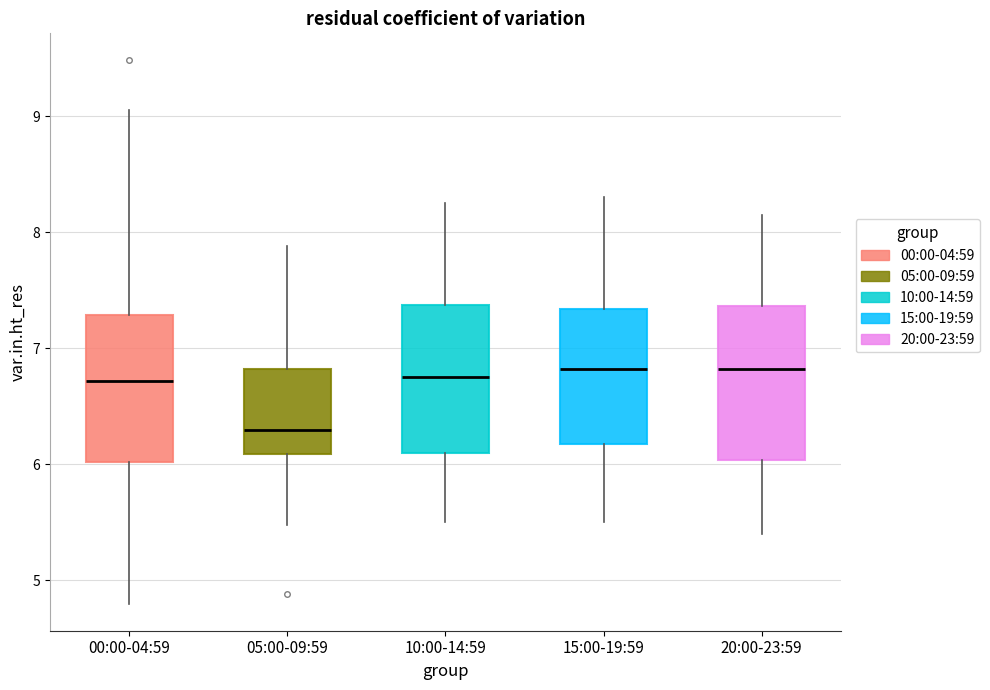

Reading left to right, transcribe this box plot: for each box, give where its median line is, the range the box spans, and where its two whiskers end, as read against the y-axis. The values are not printed on the chart, so give them approximately, as read against the axis.

00:00-04:59: median 6.7, box 6.0 to 7.3, whiskers 4.8 to 9.1
05:00-09:59: median 6.3, box 6.1 to 6.8, whiskers 5.5 to 7.9
10:00-14:59: median 6.8, box 6.1 to 7.4, whiskers 5.5 to 8.3
15:00-19:59: median 6.8, box 6.2 to 7.3, whiskers 5.5 to 8.3
20:00-23:59: median 6.8, box 6.0 to 7.4, whiskers 5.4 to 8.2